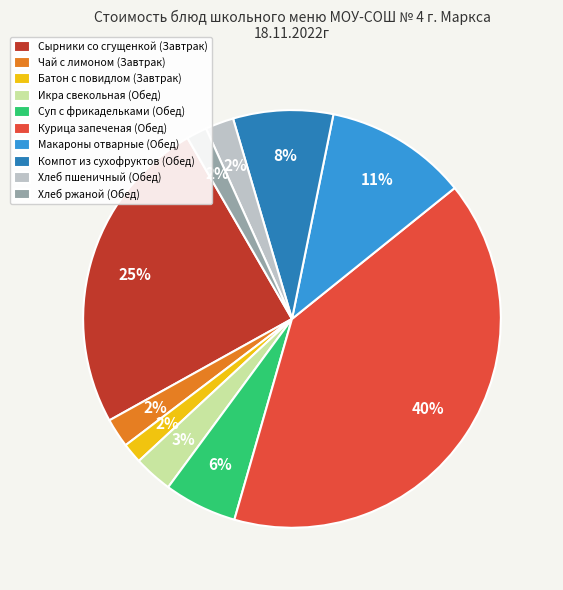

Does Батон с повидлом (Завтрак) account for over 50% of the chart?

No